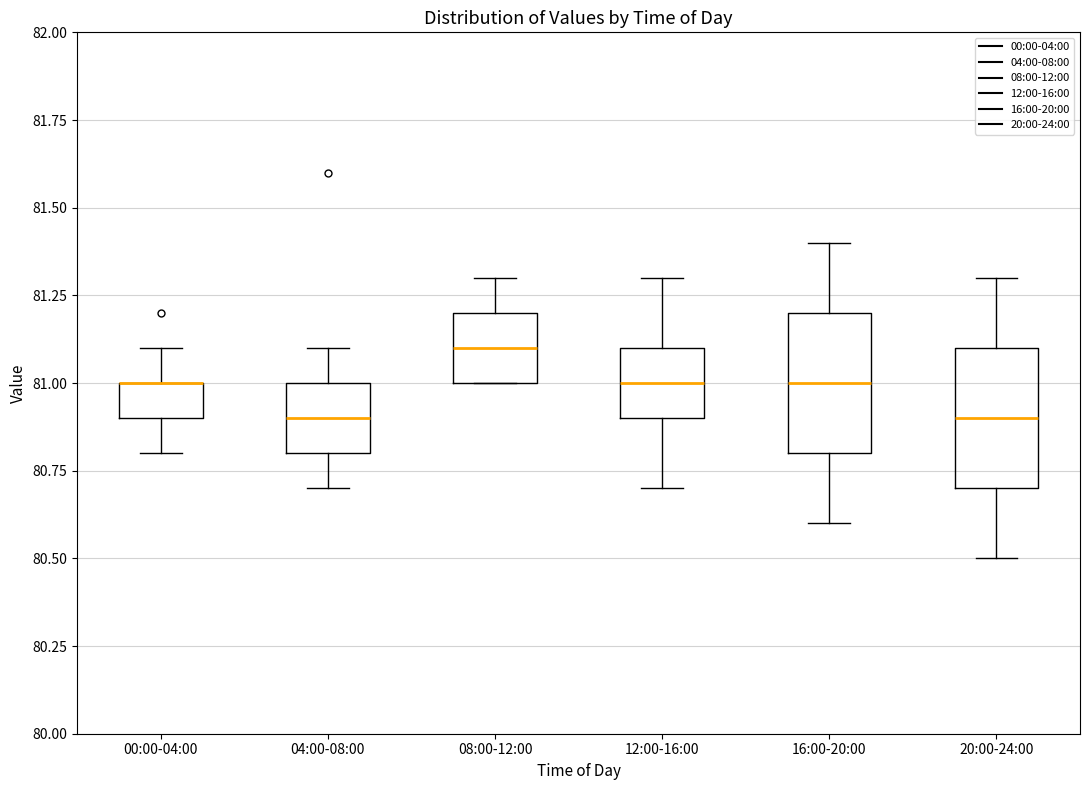

Where does the lower whisker of the box for 16:00-20:00 end on the y-axis? The values are not printed on the chart, so give them approximately, as read against the axis.

80.6